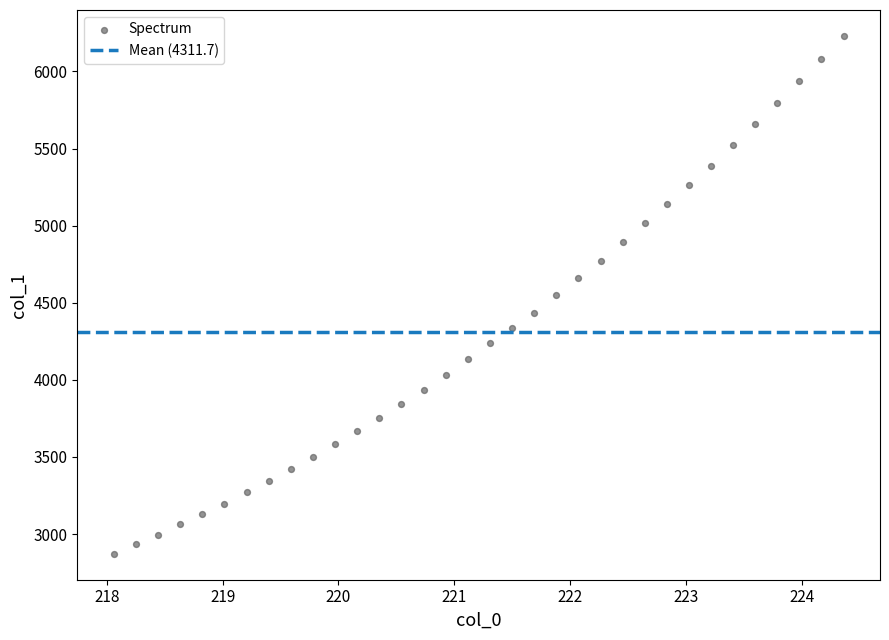

What is the range of X values (max minus min)?

6.3